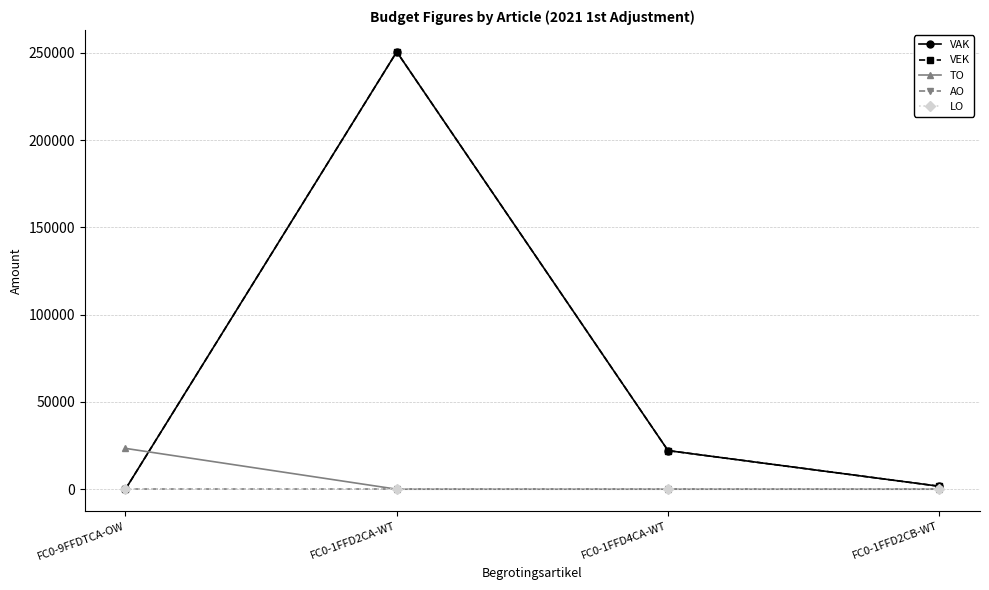

How many data points does each series have?

4